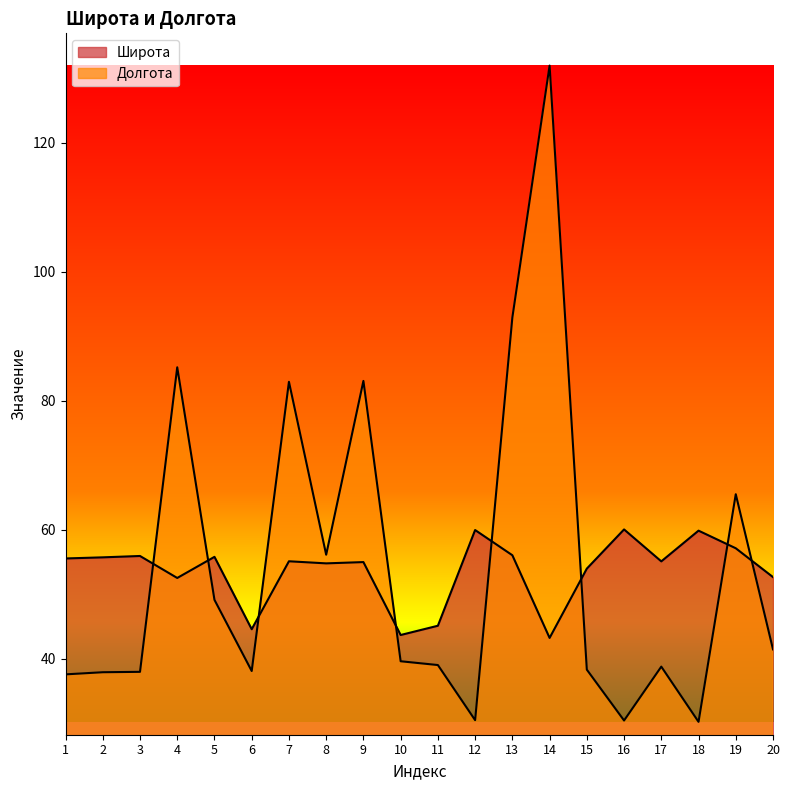

At how many categories does at least one series exceed 127?

1